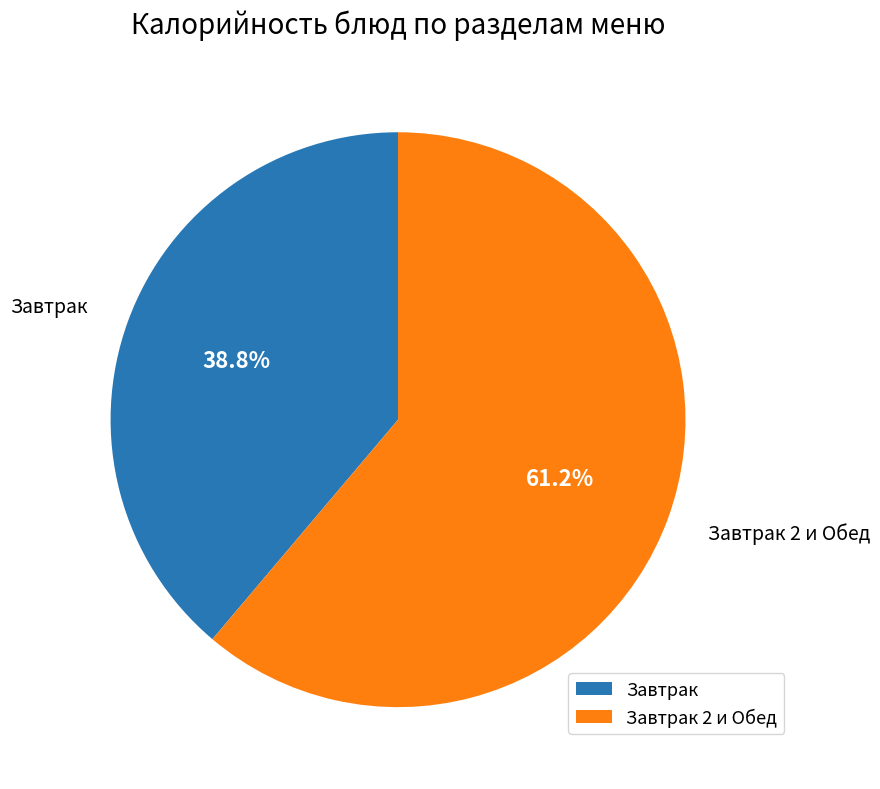

Rank the categories by value from lowest to highest.

Завтрак, Завтрак 2 и Обед